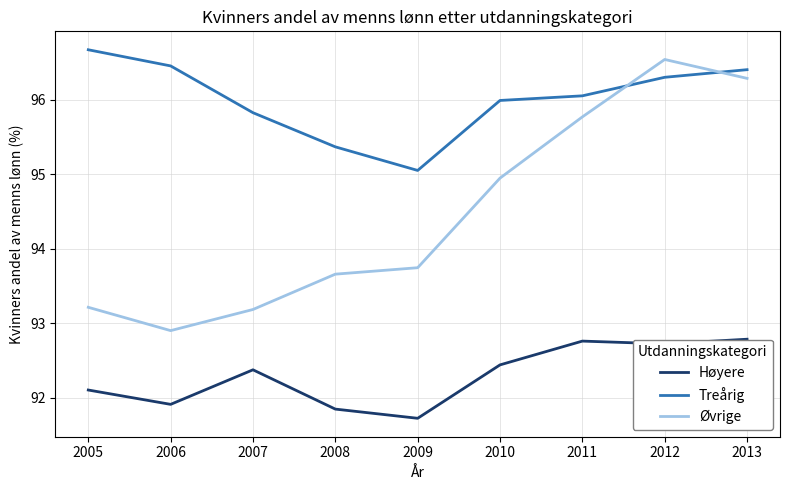

Which series has the widest spread of values?

Øvrige